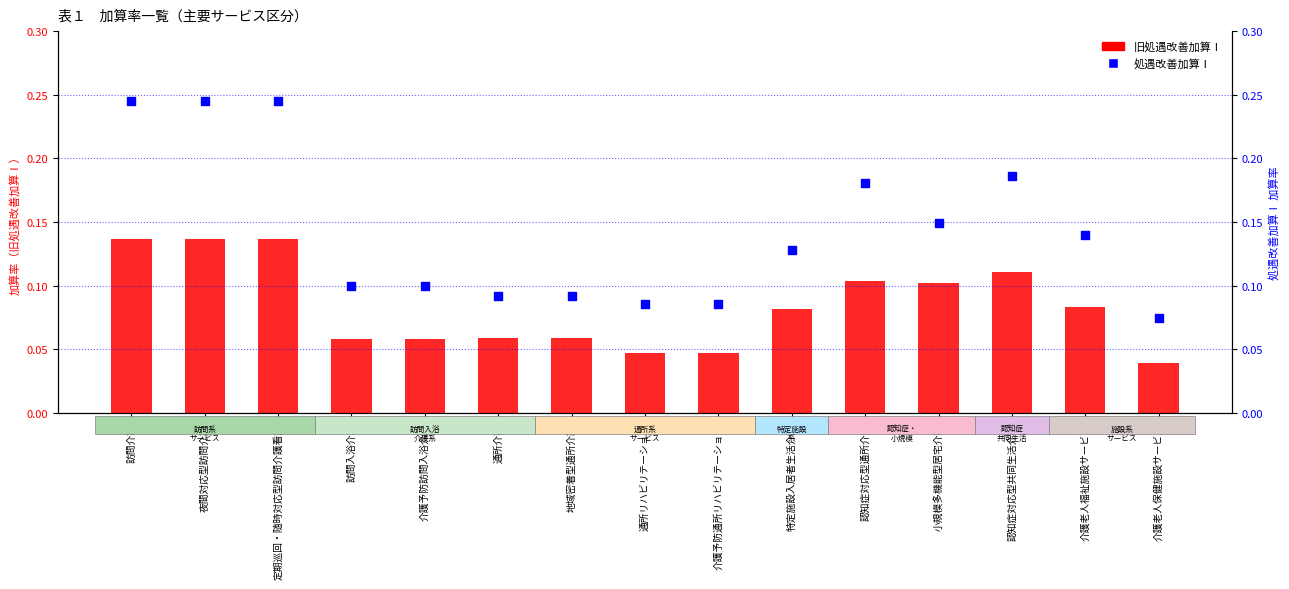

Which series has the largest total across all categories?

処遇改善加算Ⅰ